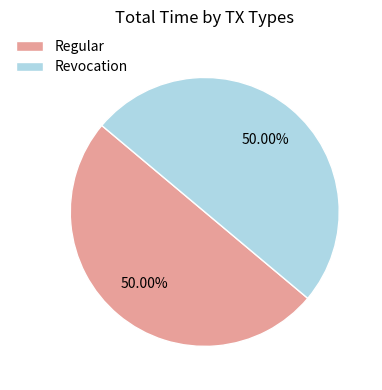

How many slices are in this pie chart?

2